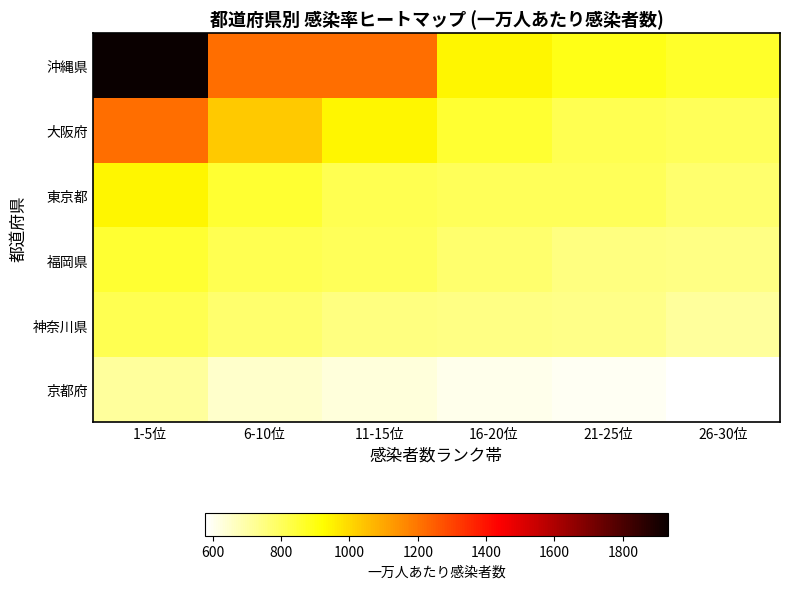

What is the total value across all series at 1-5位?

6475.1